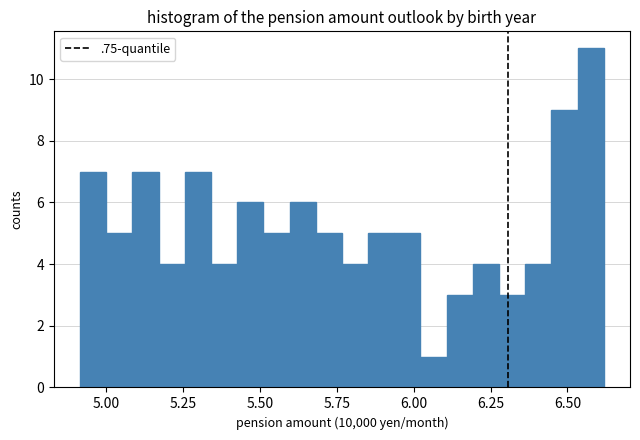

Around what value on the x-axis is the tallest bar? Give the approximate position of its centre, as read against the axis.

6.60